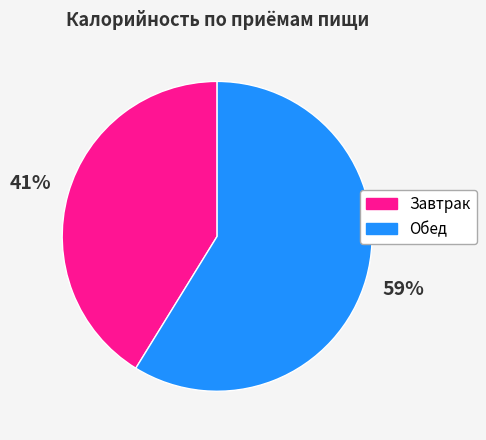

How many segments does this pie chart have?

2